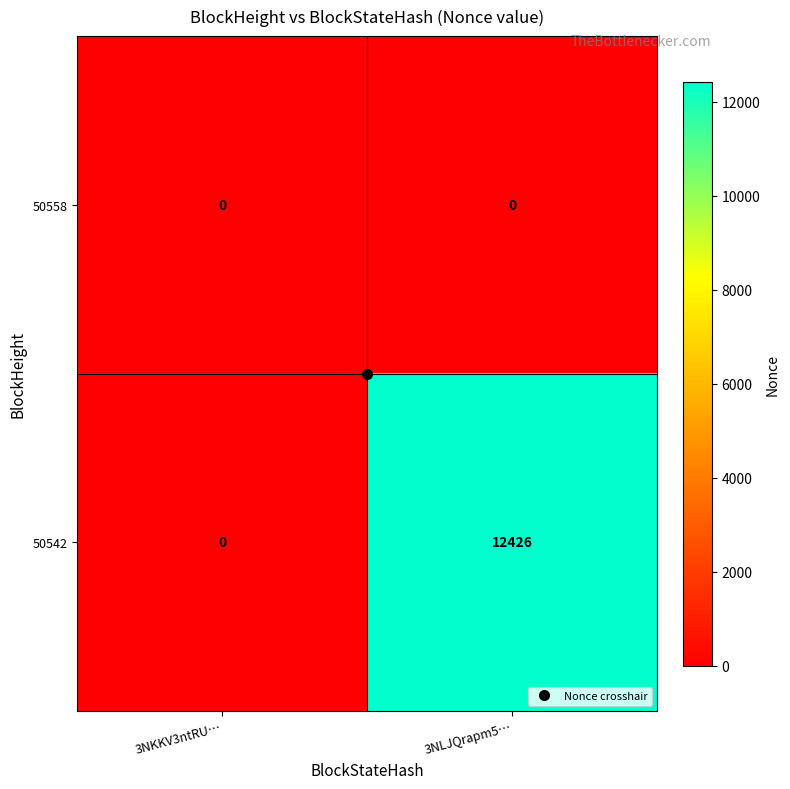

Which series has the largest total across all categories?

50542